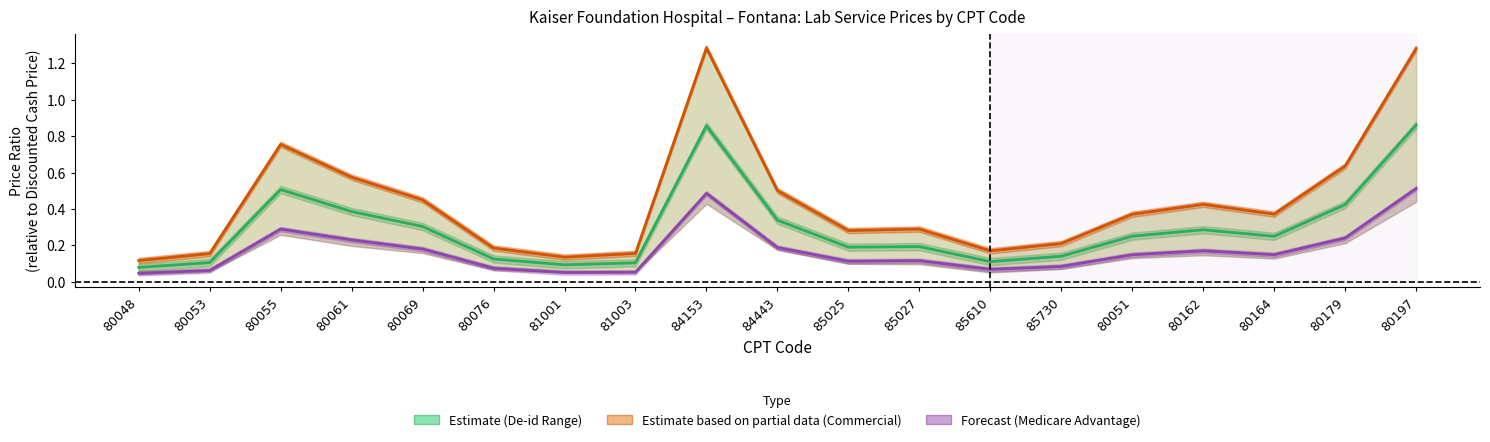

Does the chart have visible grid lines?

No